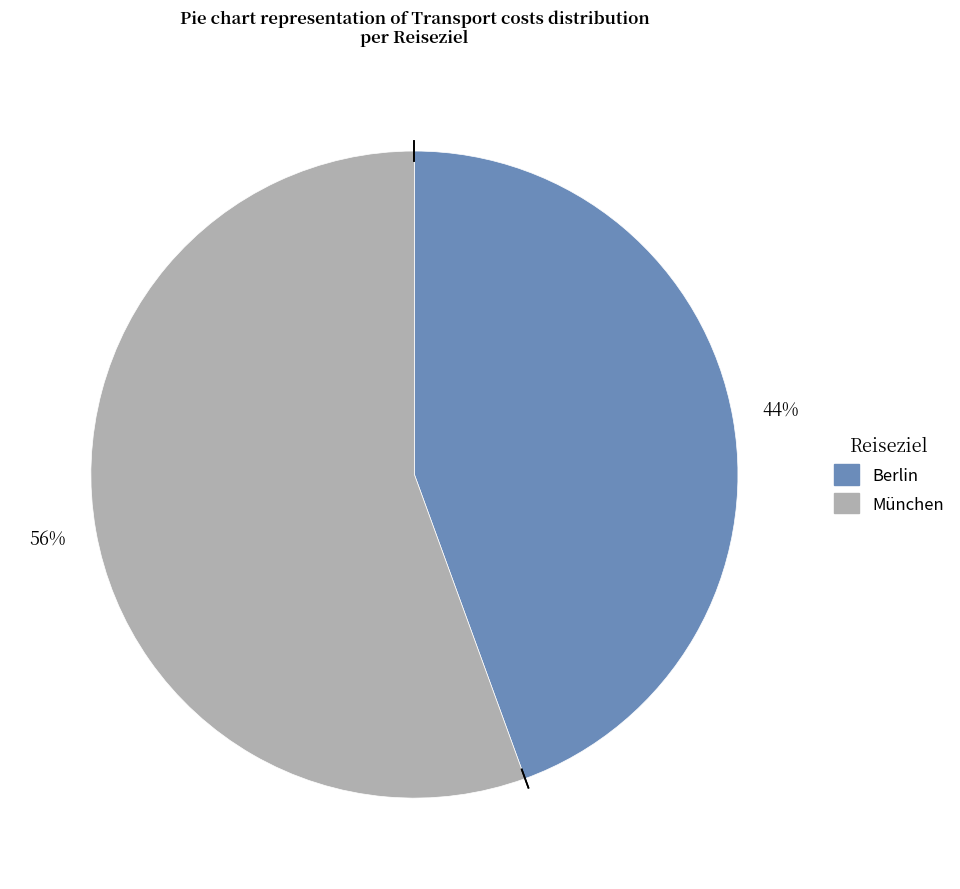

Does München account for over 50% of the chart?

Yes